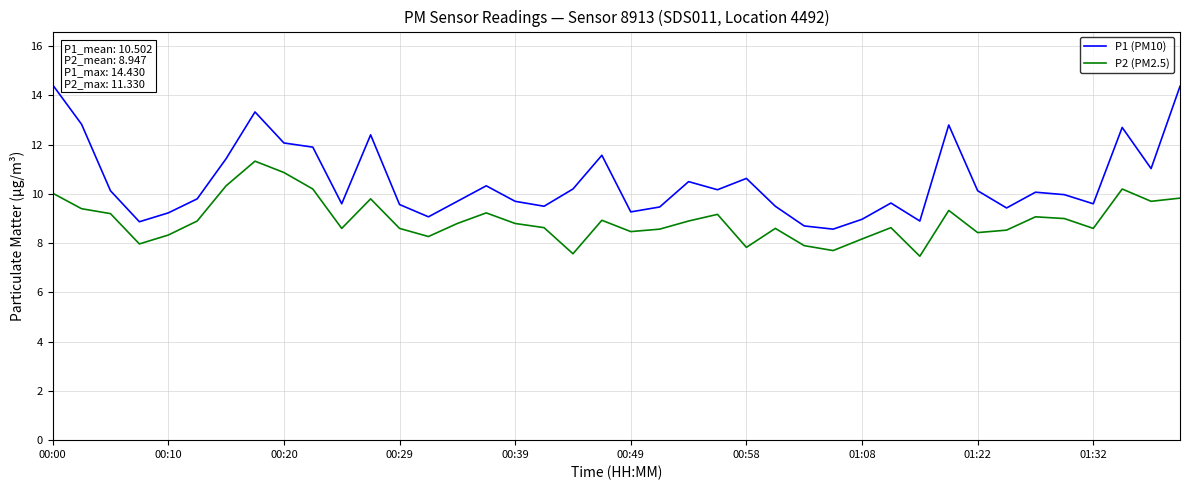

Rank the series by their average value, from highest to lowest.

P1 (PM10), P2 (PM2.5)